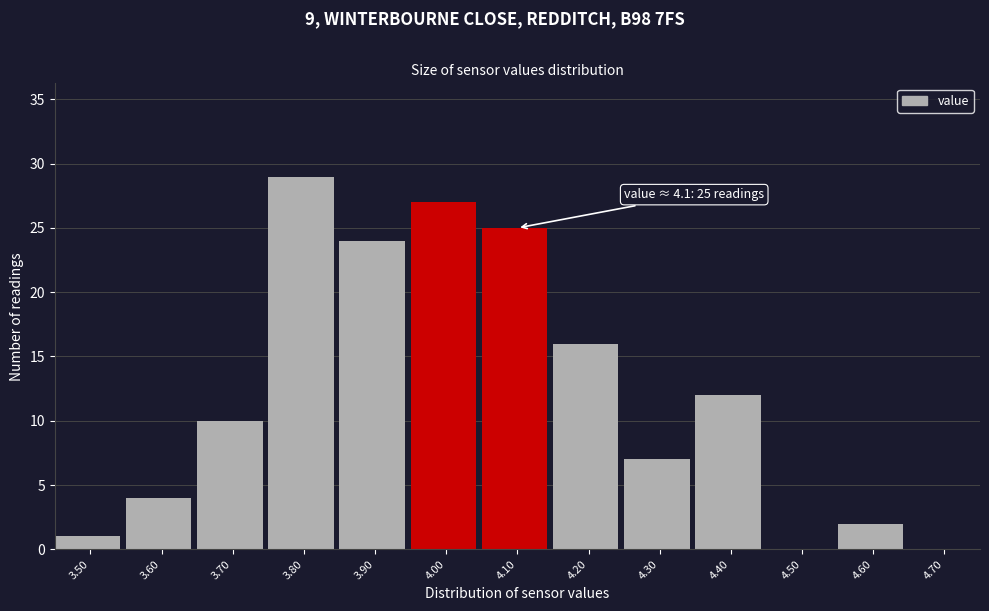

Reading left to right, transcribe all the data shown in this chart.

3.50=1	3.60=4	3.70=10	3.80=29	3.90=24	4.00=27	4.10=25	4.20=16	4.30=7	4.40=12	4.50=0	4.60=2	4.70=0